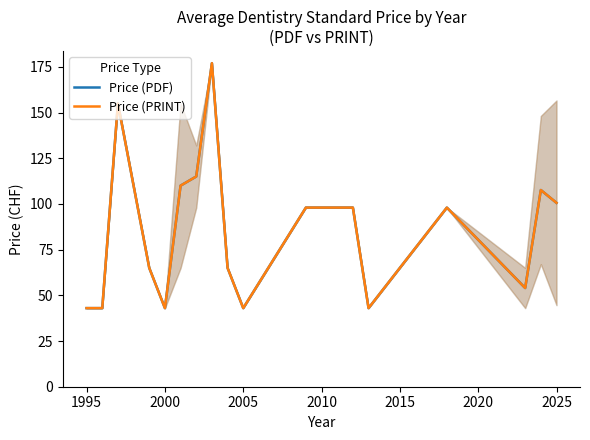

What is the average value of the Price (PRINT) series?

85.8